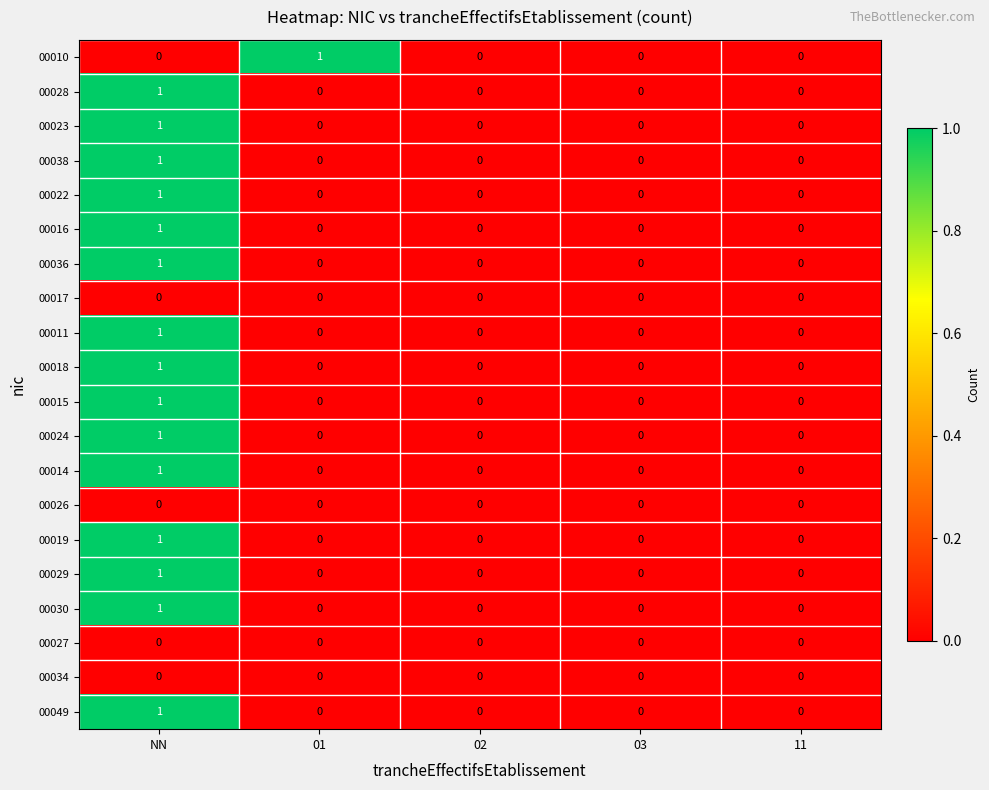

At which category is the sum across all series the highest?

NN